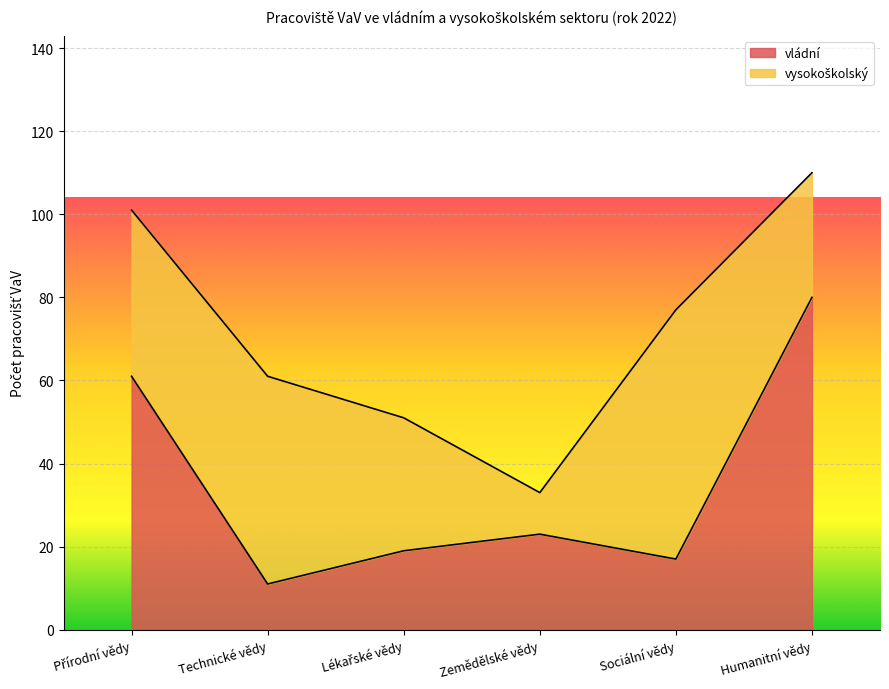

What is the difference between the maximum and minimum values in the vládní series?

69